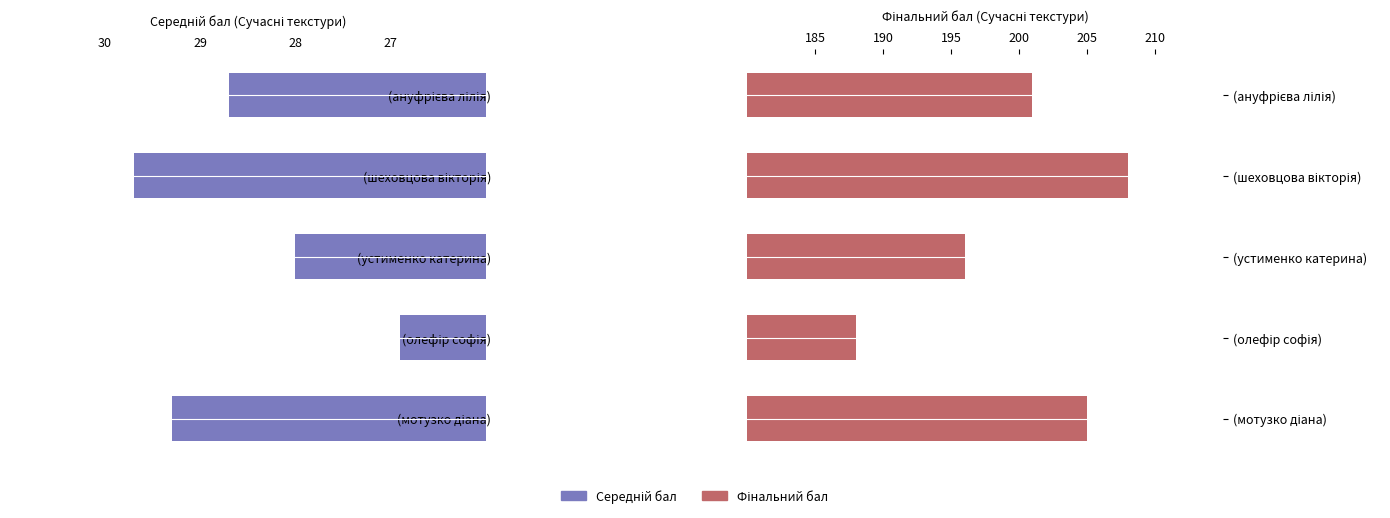

How many bars are there in each group?

2